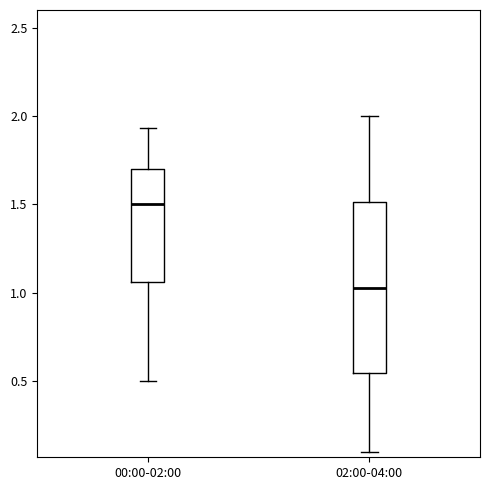

Where is the lower edge of the box for 02:00-04:00 on the y-axis? The values are not printed on the chart, so give them approximately, as read against the axis.

0.55